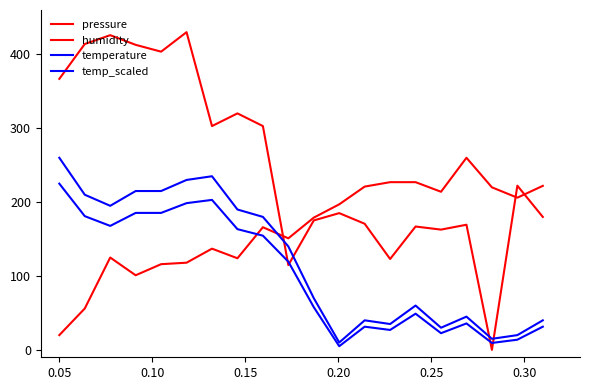

How many series are shown in this chart?

4